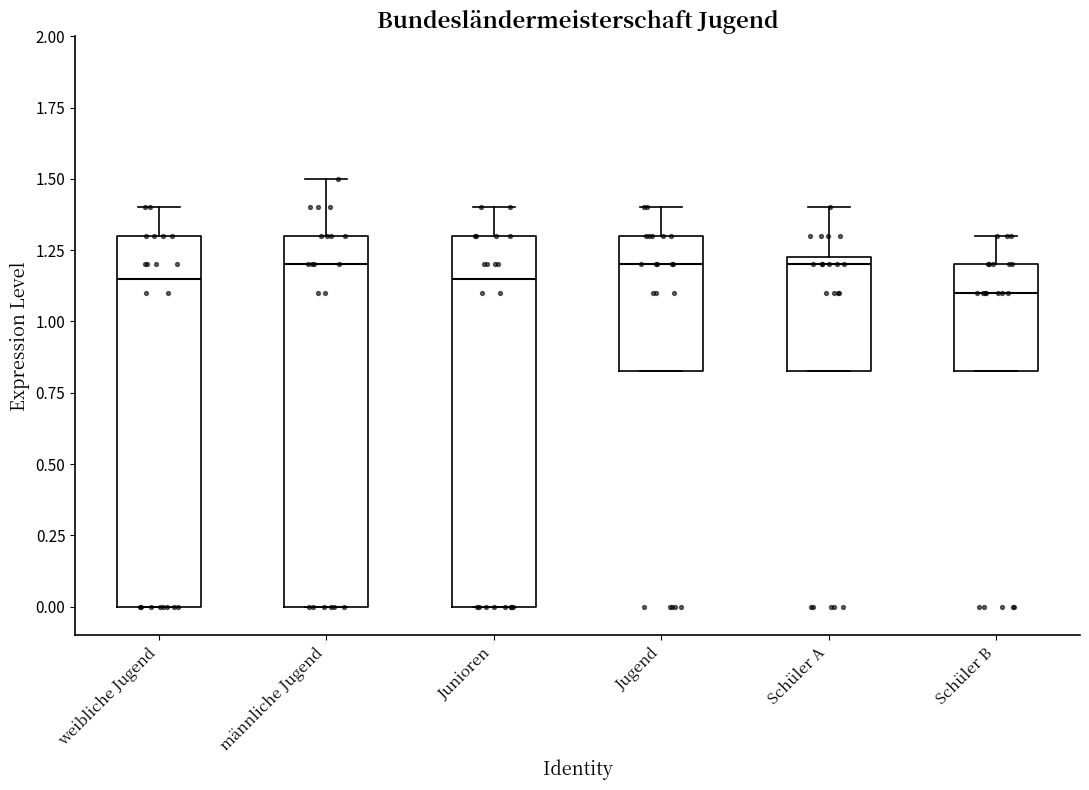

Reading left to right, read every box against the y-axis: the position of its median line, the range the box covers, and the ends of its whiskers. The values are not printed on the chart, so give them approximately, as read against the axis.

weibliche Jugend: median 1.15, box 0.00 to 1.30, whiskers 0.00 to 1.40
männliche Jugend: median 1.20, box 0.00 to 1.30, whiskers 0.00 to 1.50
Junioren: median 1.15, box 0.00 to 1.30, whiskers 0.00 to 1.40
Jugend: median 1.20, box 0.85 to 1.30, whiskers 0.85 to 1.40
Schüler A: median 1.20, box 0.85 to 1.25, whiskers 0.85 to 1.40
Schüler B: median 1.10, box 0.85 to 1.20, whiskers 0.85 to 1.30